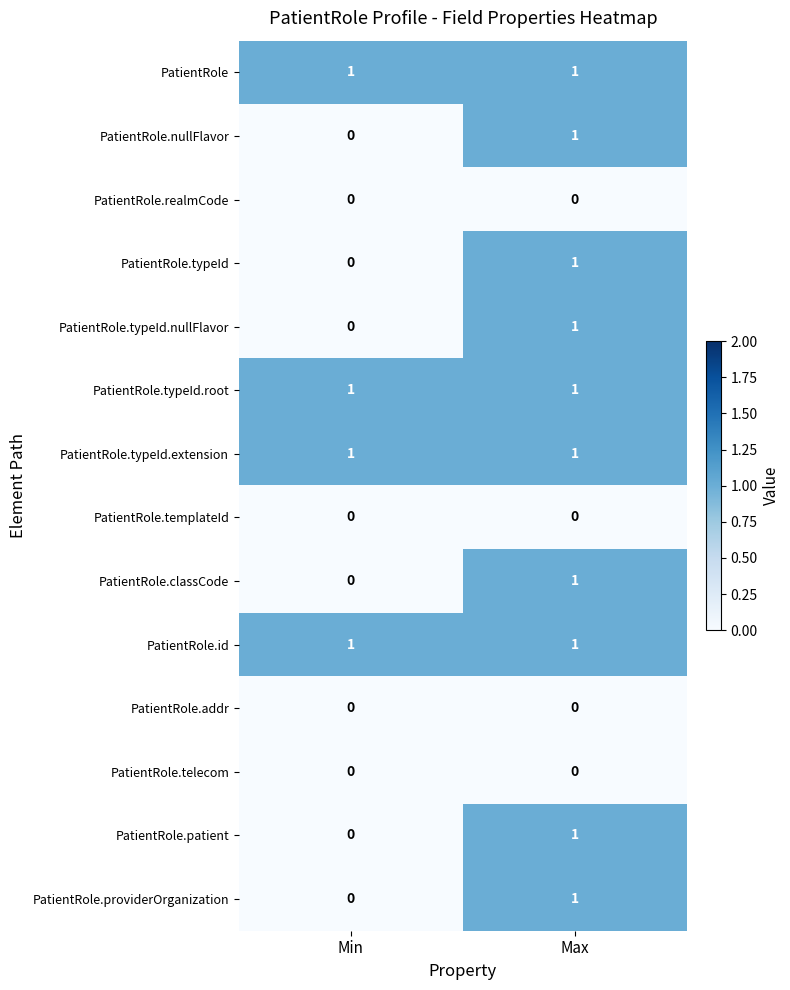

True or false: PatientRole.nullFlavor has a value of 0 at Min.

True